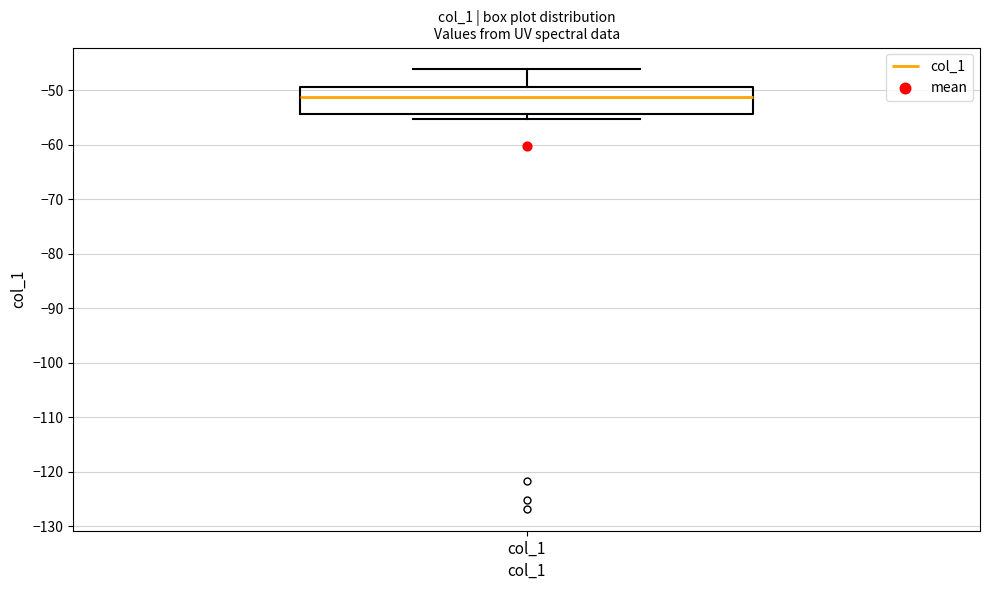

Read this box plot against the y-axis: the position of the median line, the range covered by the box, and the ends of both whiskers. The values are not printed on the chart, so give them approximately, as read against the axis.

median -51, box -54 to -49, whiskers -55 to -46